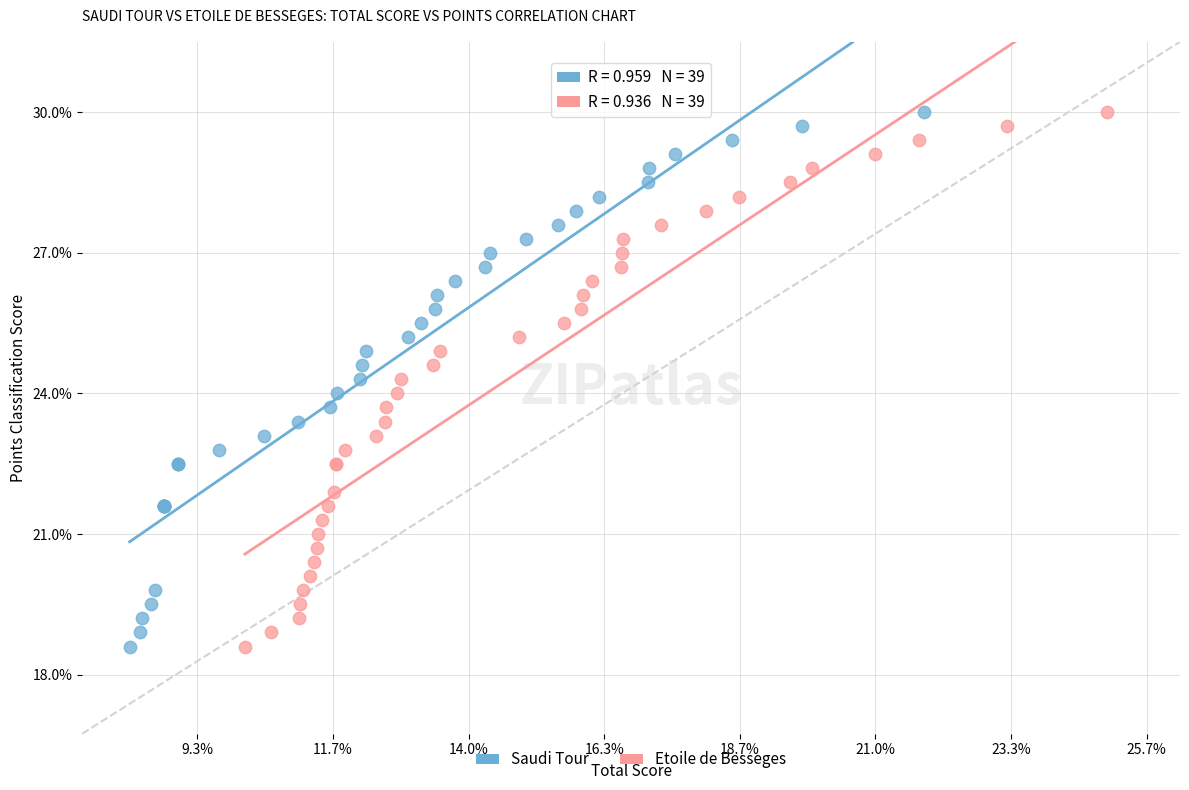

What are all the series names shown in the legend?

Saudi Tour, Etoile de Besseges